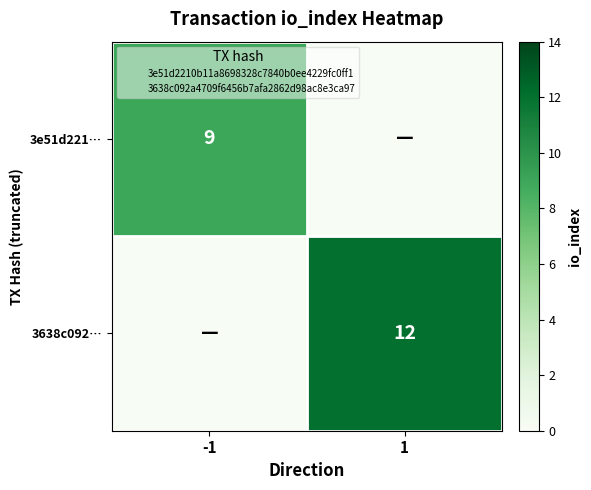

True or false: 3638c092… has a value of 4 at 1.

False